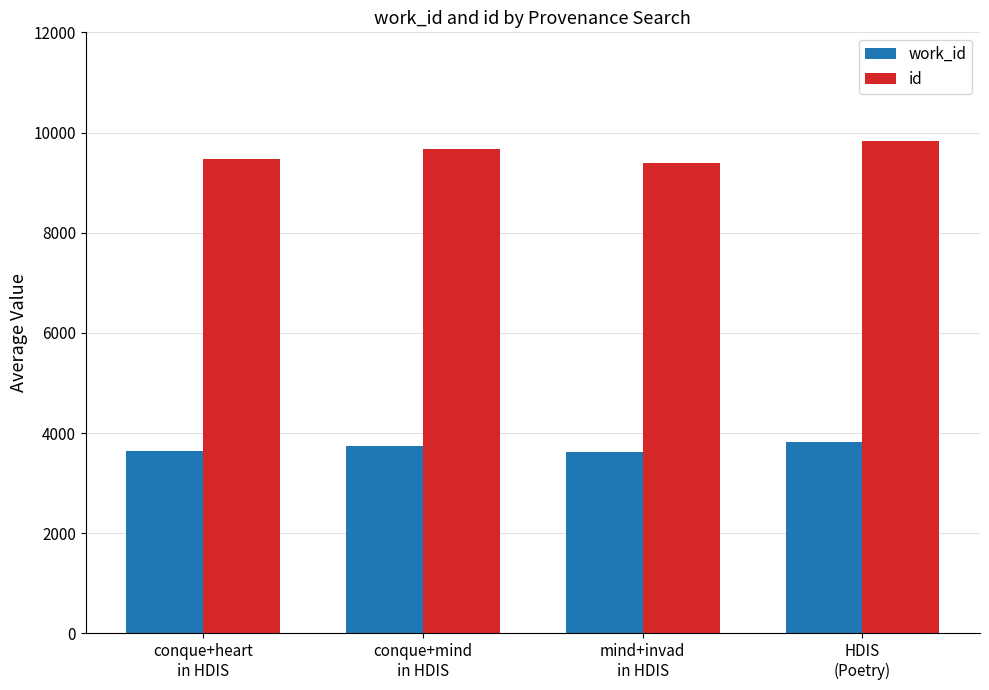

The value of id at mind+invad
in HDIS is 5919. True or false?

False